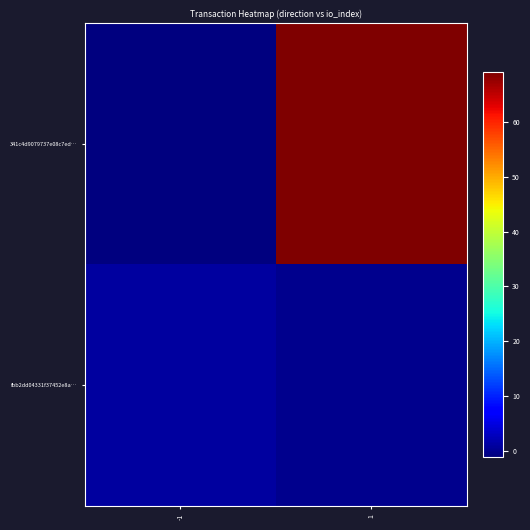

What is the difference between the highest and lowest values at 1?

69